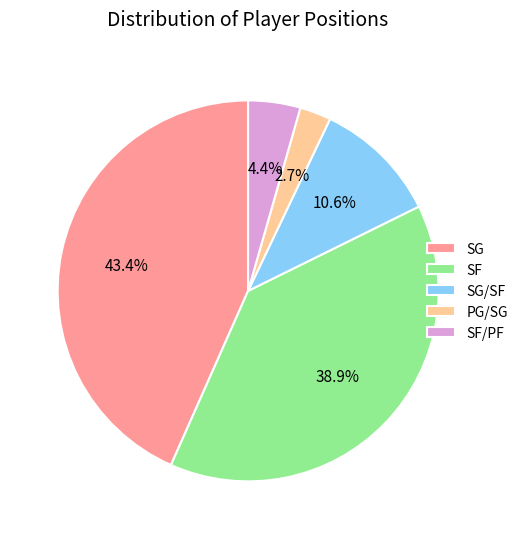

The SF slice represents 39% of the pie. True or false?

True